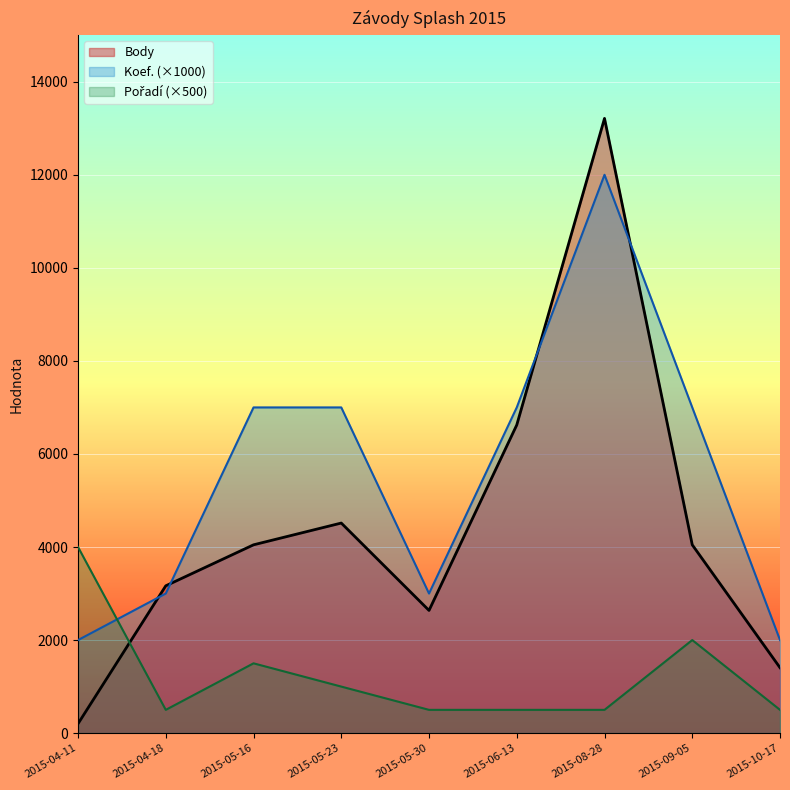

Rank the series at 2015-06-13 from highest to lowest value.

Koef., Body, Pořadí